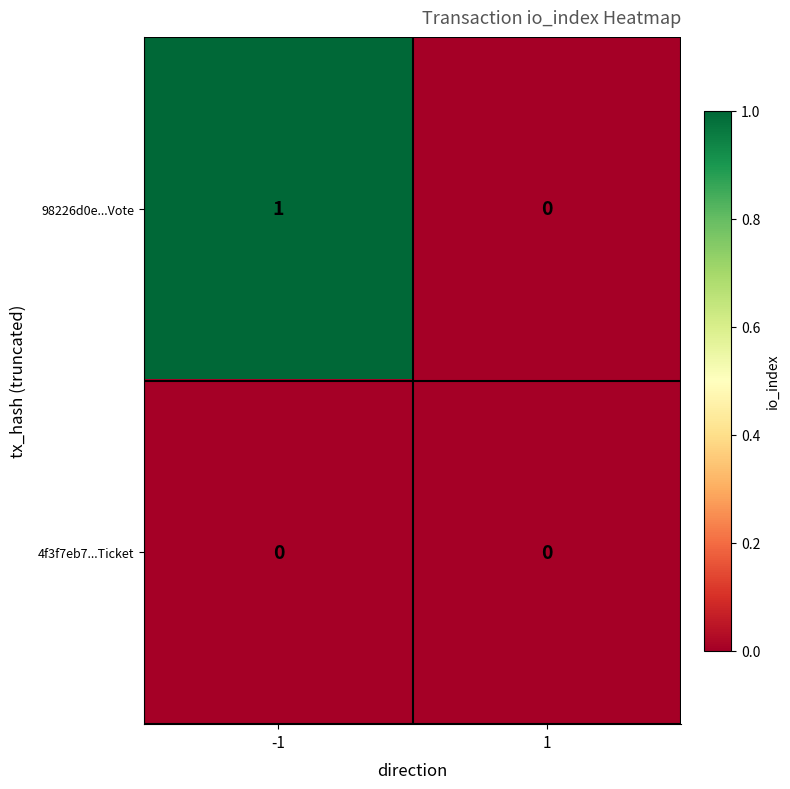

List the series in order of their peak value, highest first.

98226d0e...Vote, 4f3f7eb7...Ticket